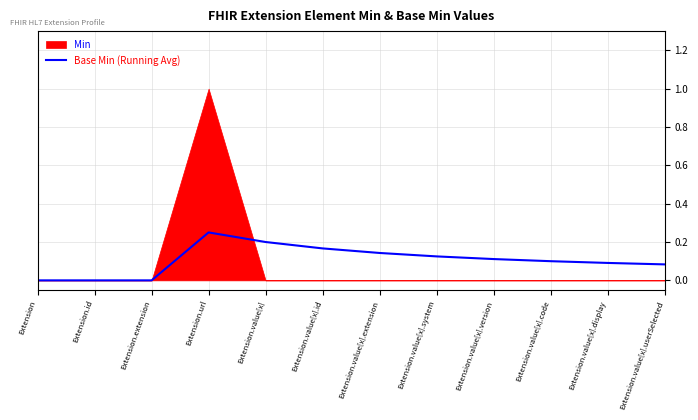

What is the label of the 8th point from the right?

Extension.value[x]